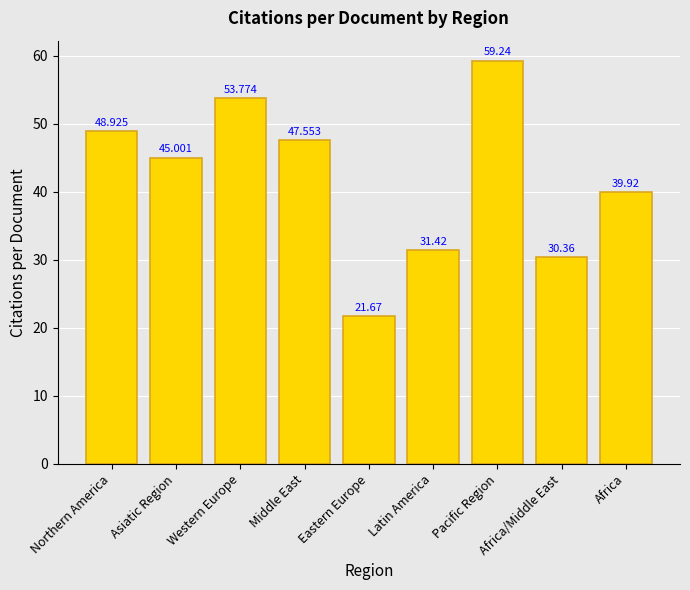

Reading right to left, transcribe all the data shown in this chart.

39.9	30.4	59.2	31.4	21.7	47.6	53.8	45.0	48.9